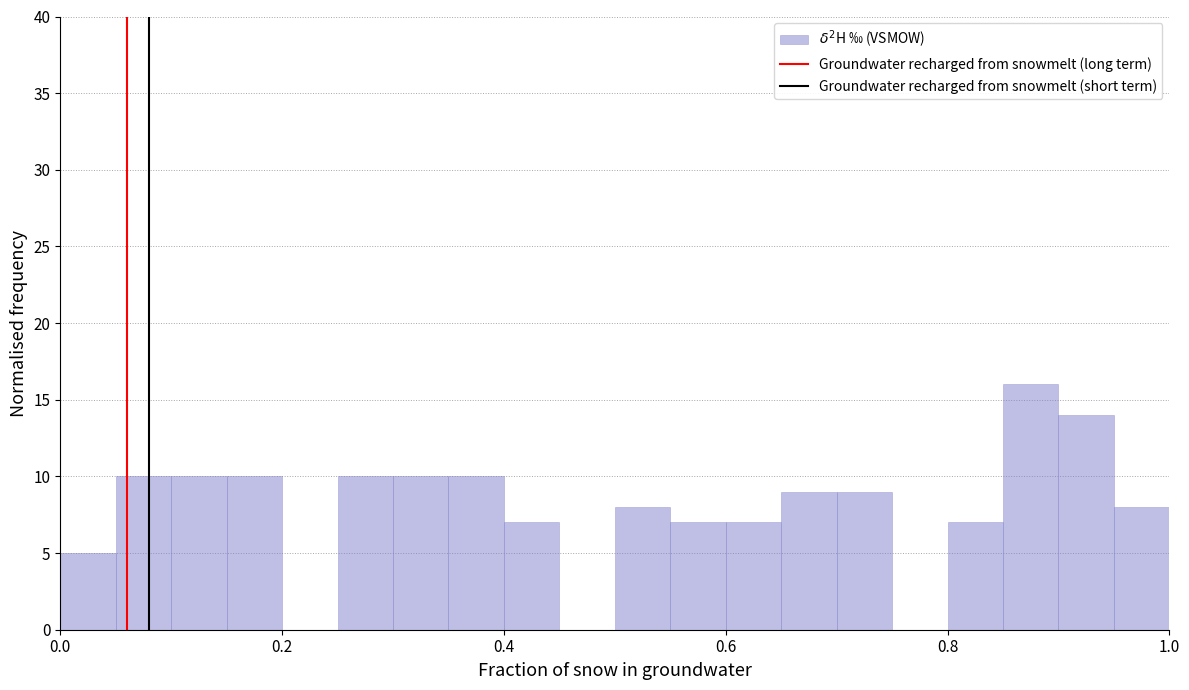

Read against the x-axis, roughly where is the centre of the tallest bar?

0.88